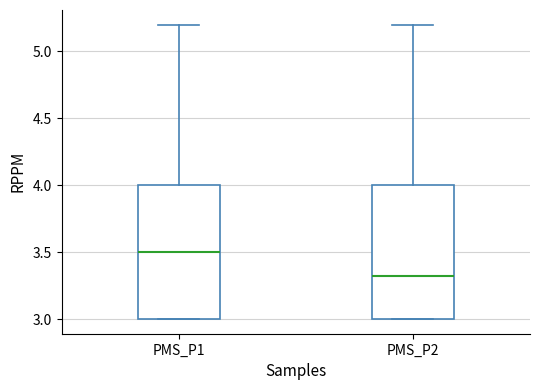

Where is the upper edge of the box for PMS_P2 on the y-axis? The values are not printed on the chart, so give them approximately, as read against the axis.

4.00